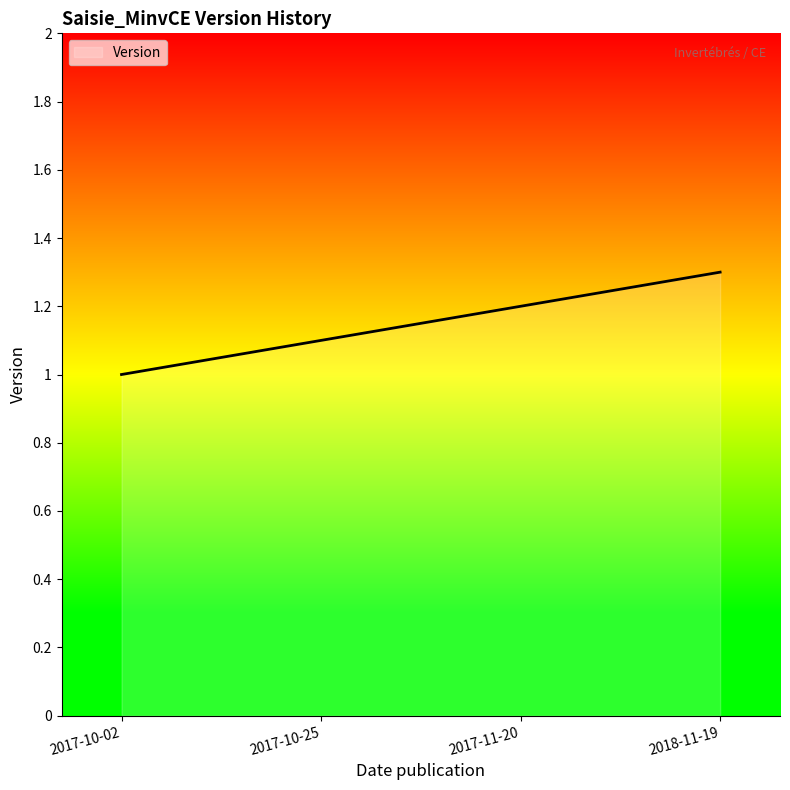

Which has a higher value, 2017-10-25 or 2017-10-02?

2017-10-25